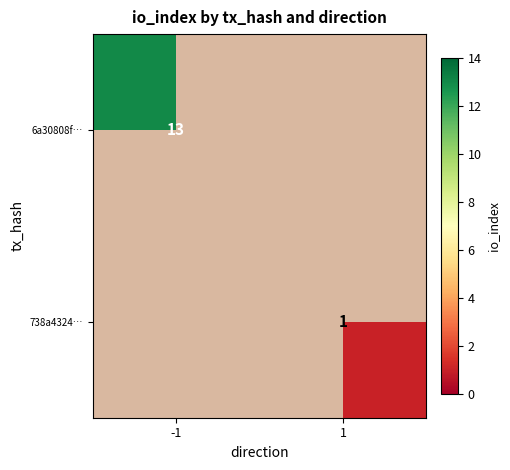

Is the value of 6a30808f… at -1 greater than the value of 738a4324… at 1?

Yes